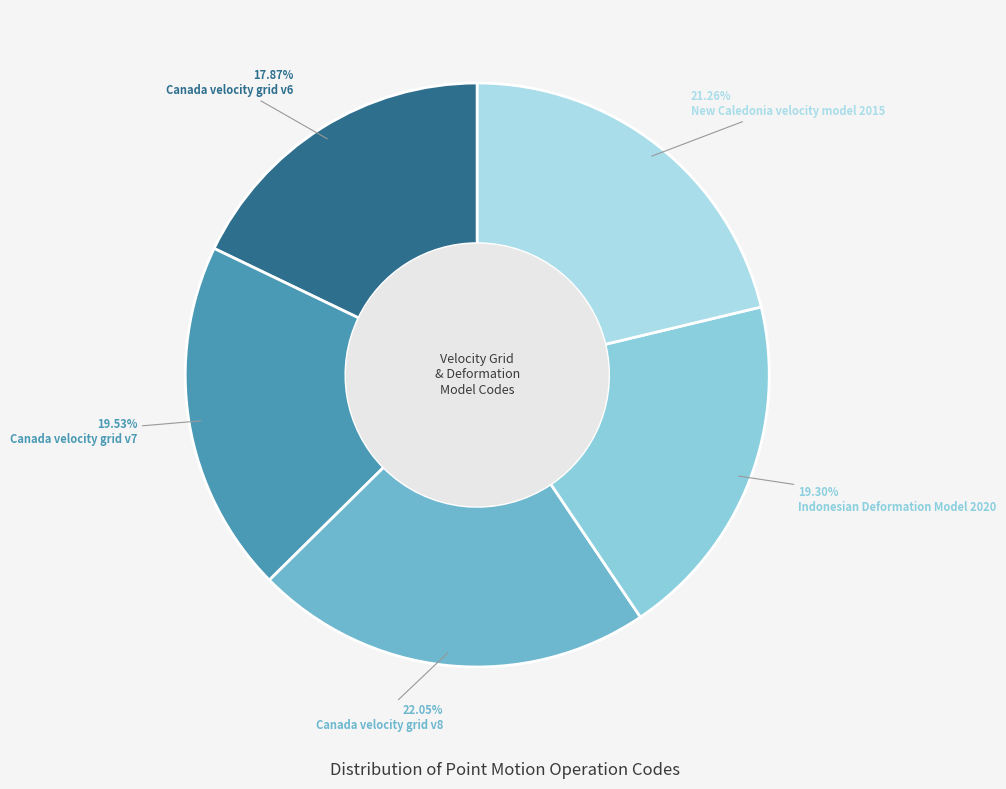

Which slice is the smallest?

Canada velocity grid v6